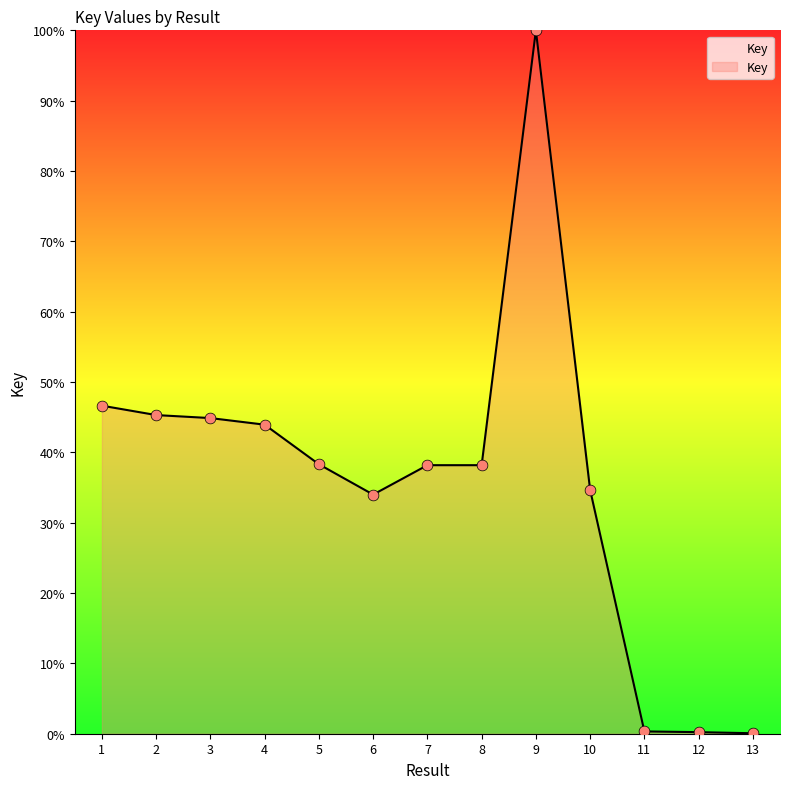

What is the change in value from 3 to 9?

+55.1